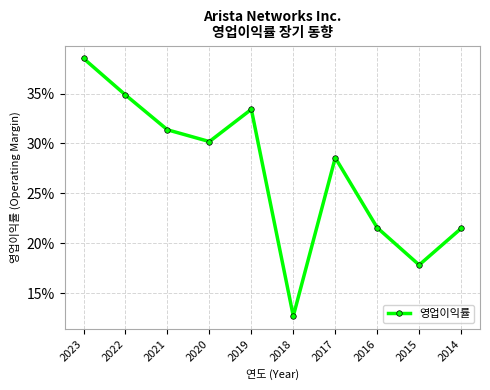

Does the chart display data point markers on the line(s)?

Yes